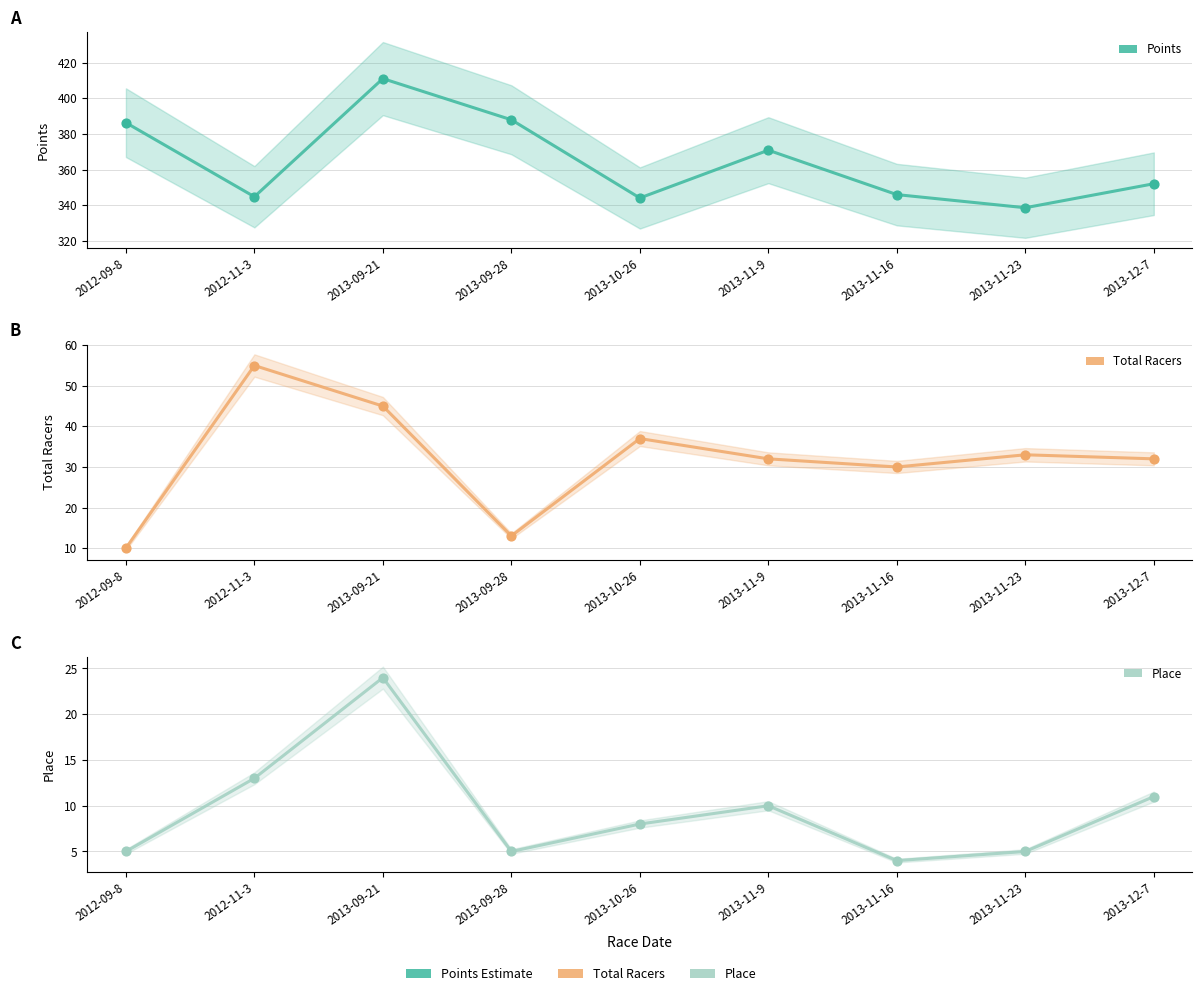

At how many categories does at least one series exceed 217?

9